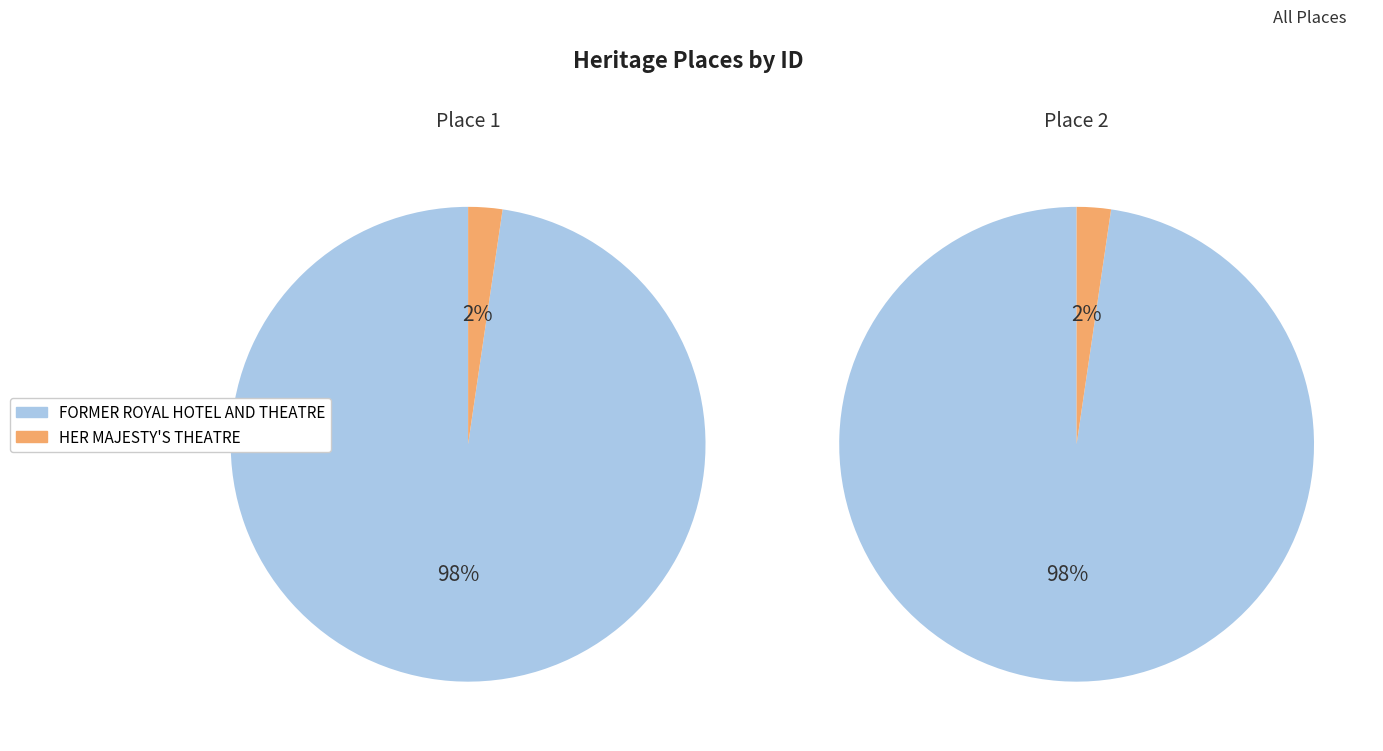

What is the change in value from FORMER ROYAL HOTEL AND THEATRE to HER MAJESTY'S THEATRE?

-2751